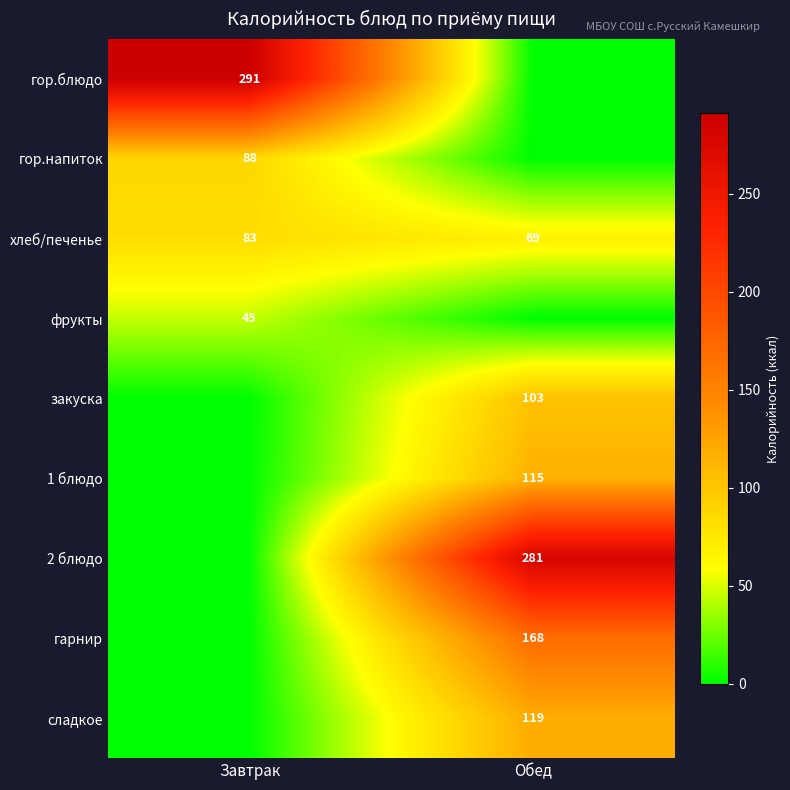

What is the sum of the хлеб/печенье values at Завтрак and Обед?

152